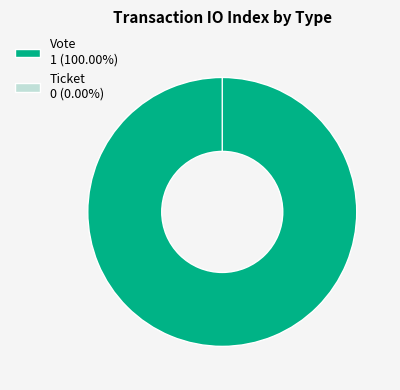

The Vote slice represents 93% of the pie. True or false?

False